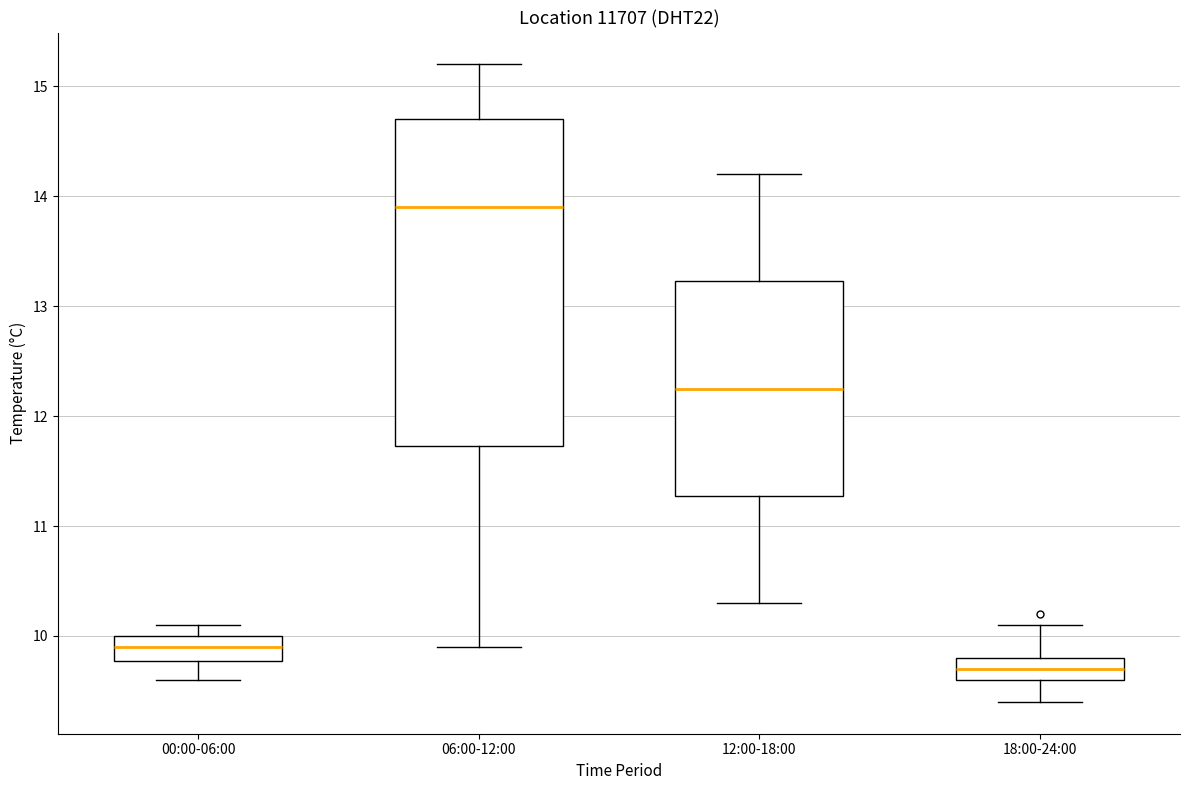

Reading left to right, transcribe this box plot: for each box, give where its median line is, the range the box spans, and where its two whiskers end, as read against the y-axis. The values are not printed on the chart, so give them approximately, as read against the axis.

00:00-06:00: median 9.9, box 9.8 to 10.0, whiskers 9.6 to 10.1
06:00-12:00: median 13.9, box 11.7 to 14.7, whiskers 9.9 to 15.2
12:00-18:00: median 12.3, box 11.3 to 13.2, whiskers 10.3 to 14.2
18:00-24:00: median 9.7, box 9.6 to 9.8, whiskers 9.4 to 10.1